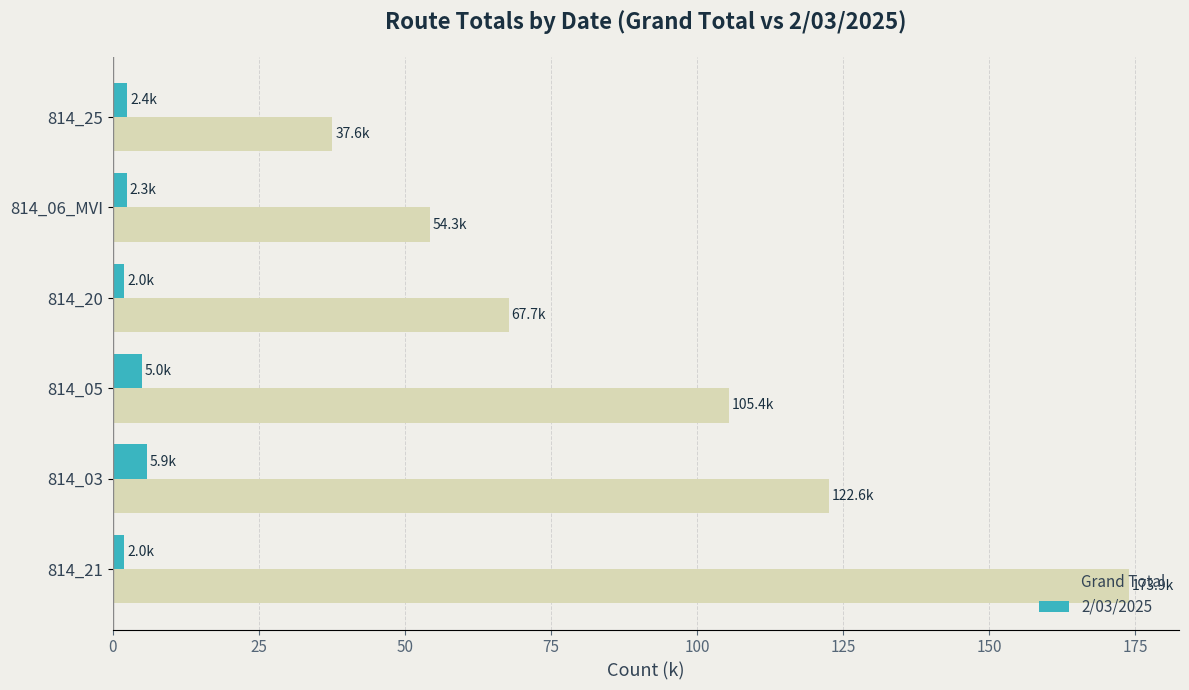

List the series in order of their peak value, highest first.

Grand Total, 2/03/2025